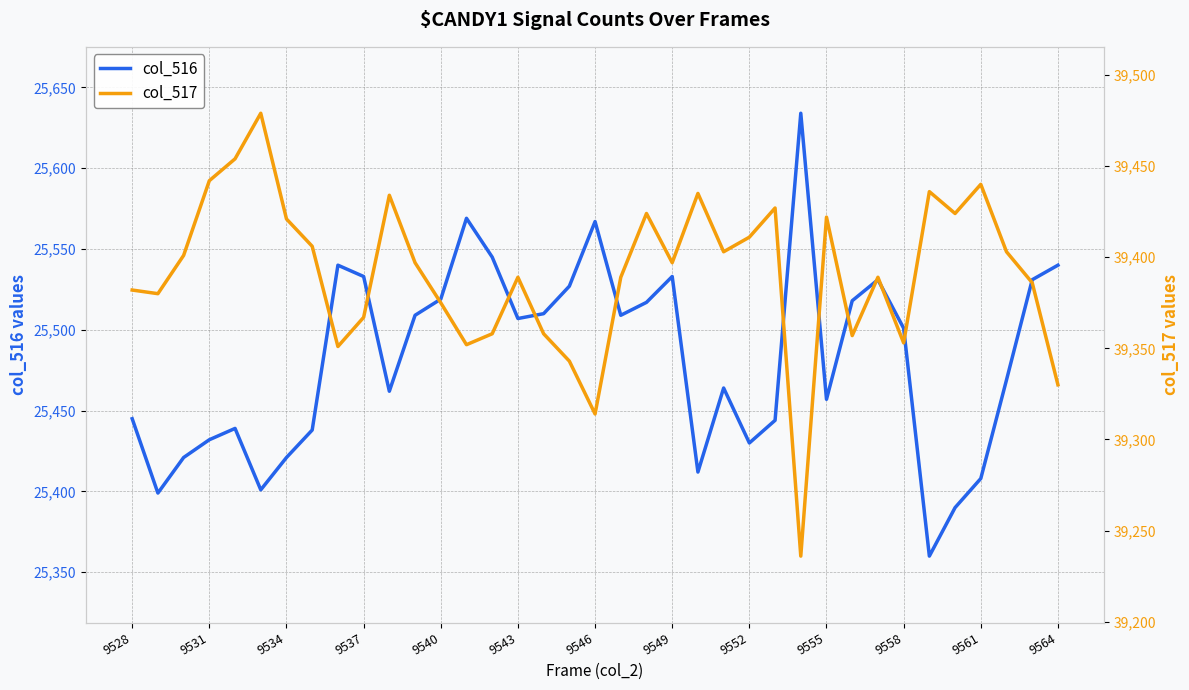

What is the maximum value for col_516?

25634